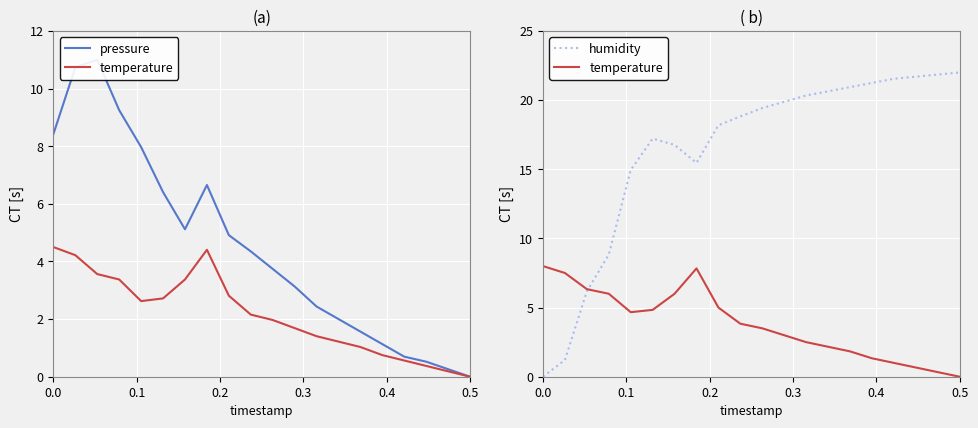

What is the maximum value shown in the chart?

22.0